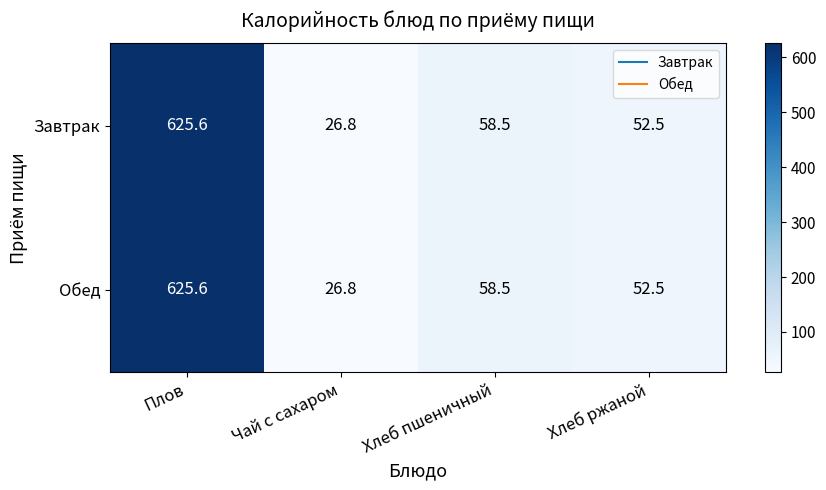

Where is Завтрак nearest to the value 326?

Хлеб пшеничный